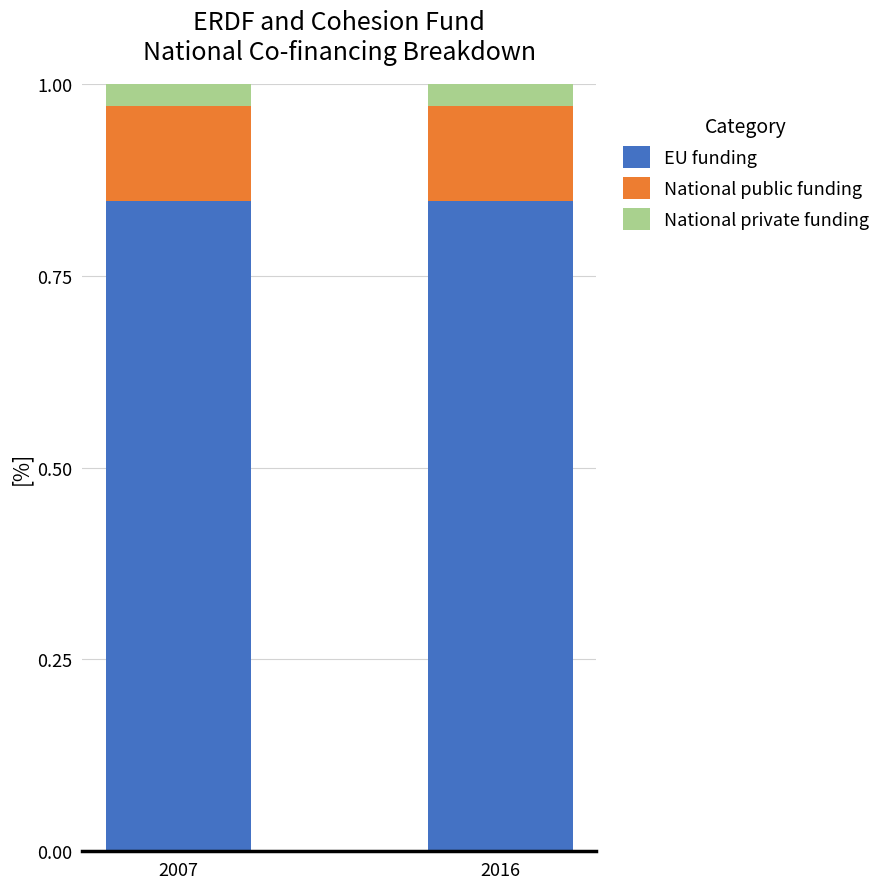

Does the chart contain any negative values?

No